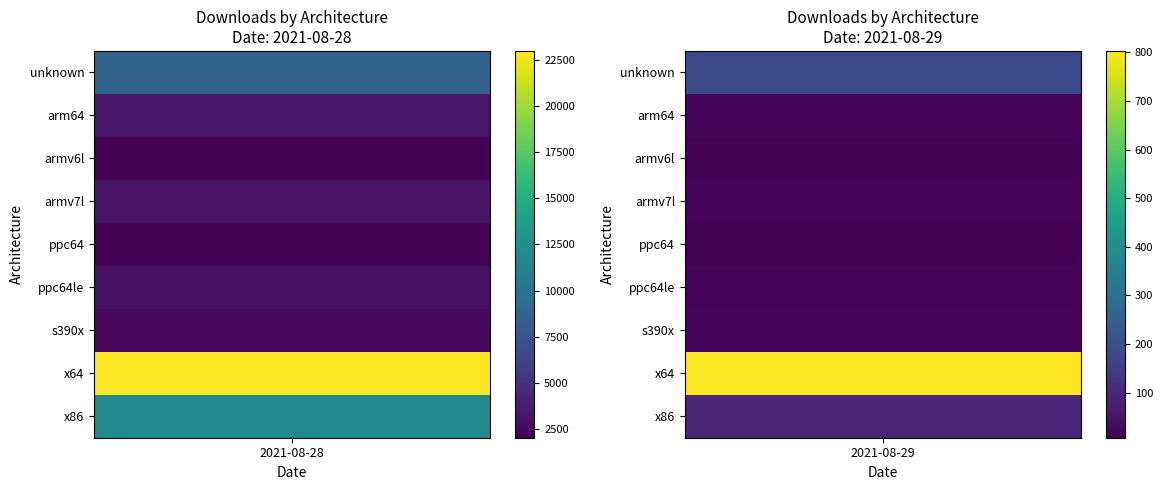

Between x64 and arm64, which is larger?

x64